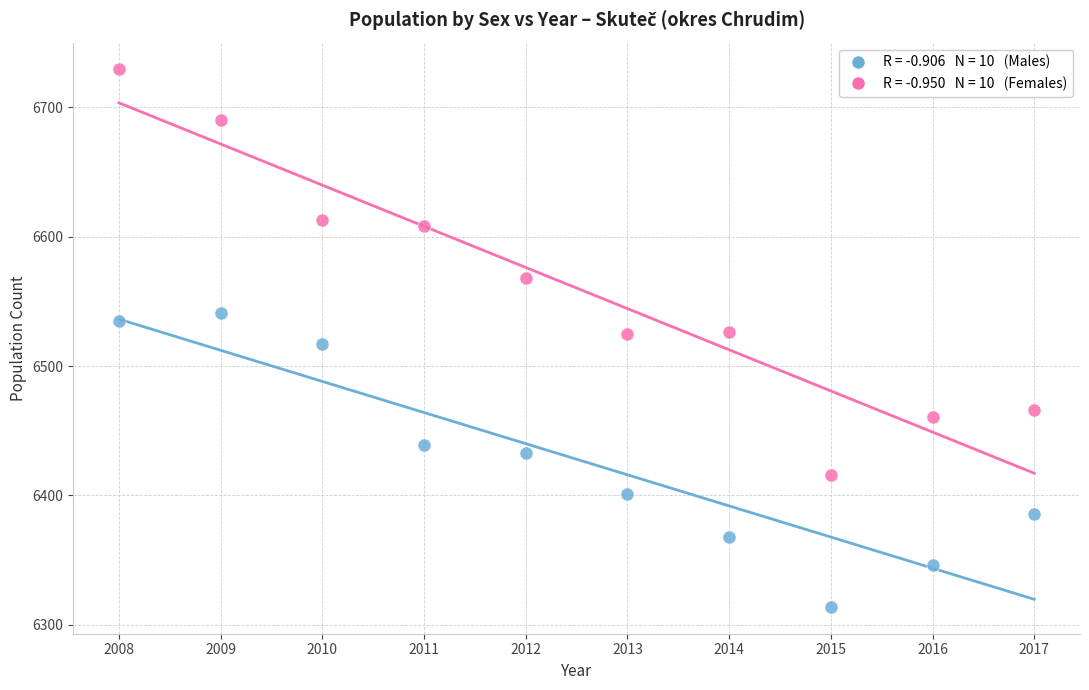

Across all data points, what is the range of X values (max minus min)?

9